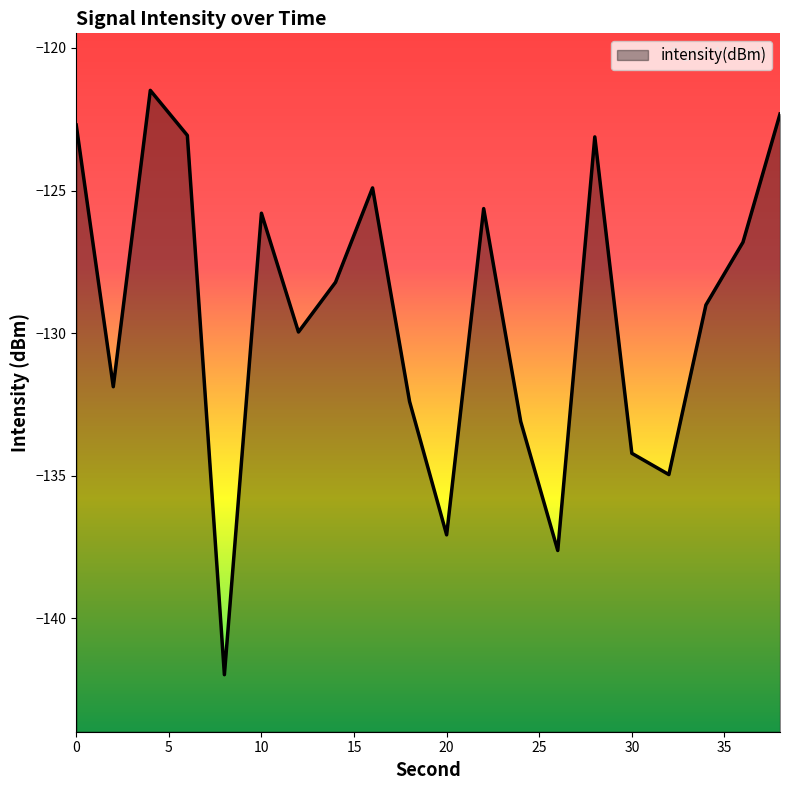

What is the change in value from 6 to 38?

+0.7